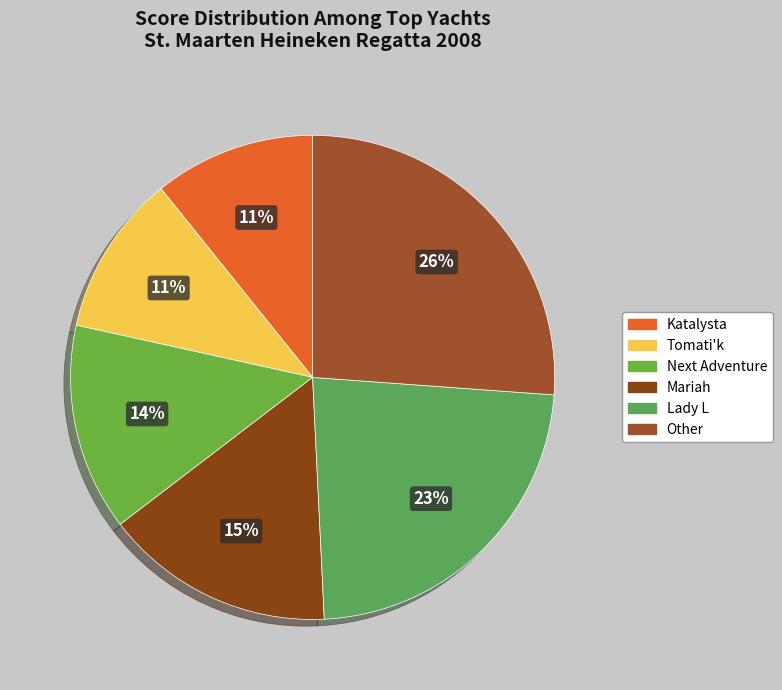

To the nearest percent, what is the combined percentage of Next Adventure and Other?

40%